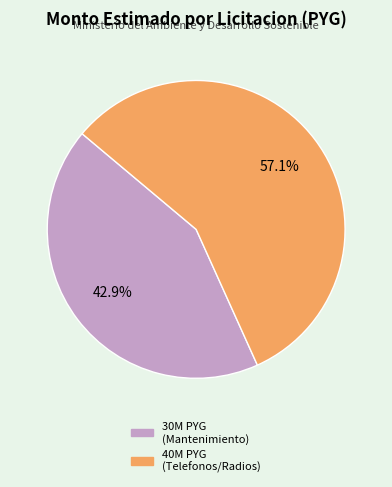

Is there any slice that represents more than half of the pie?

Yes